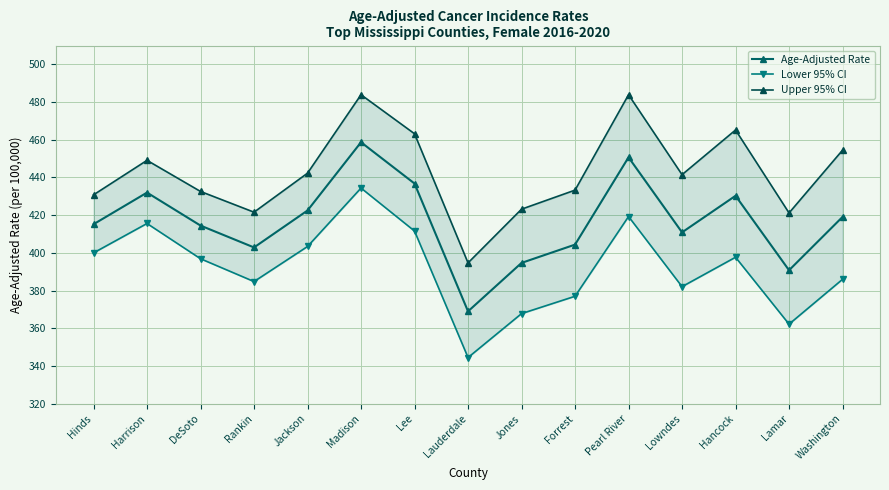

At which category does Lower 95% CI reach its first local valley?

Rankin